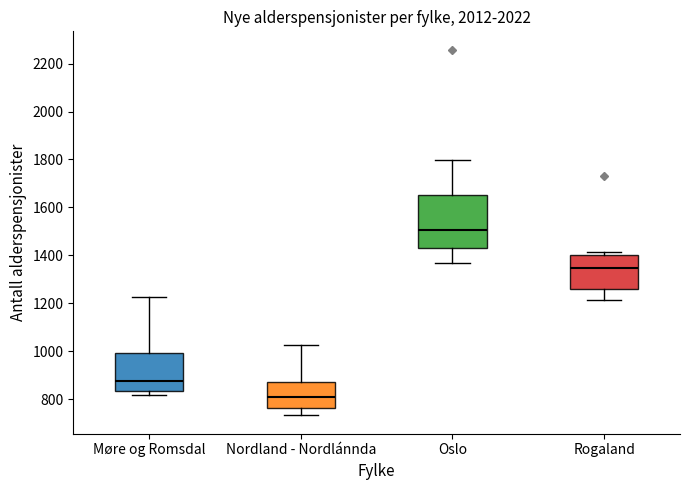

Which box has the lowest median line?

Nordland - Nordlánnda